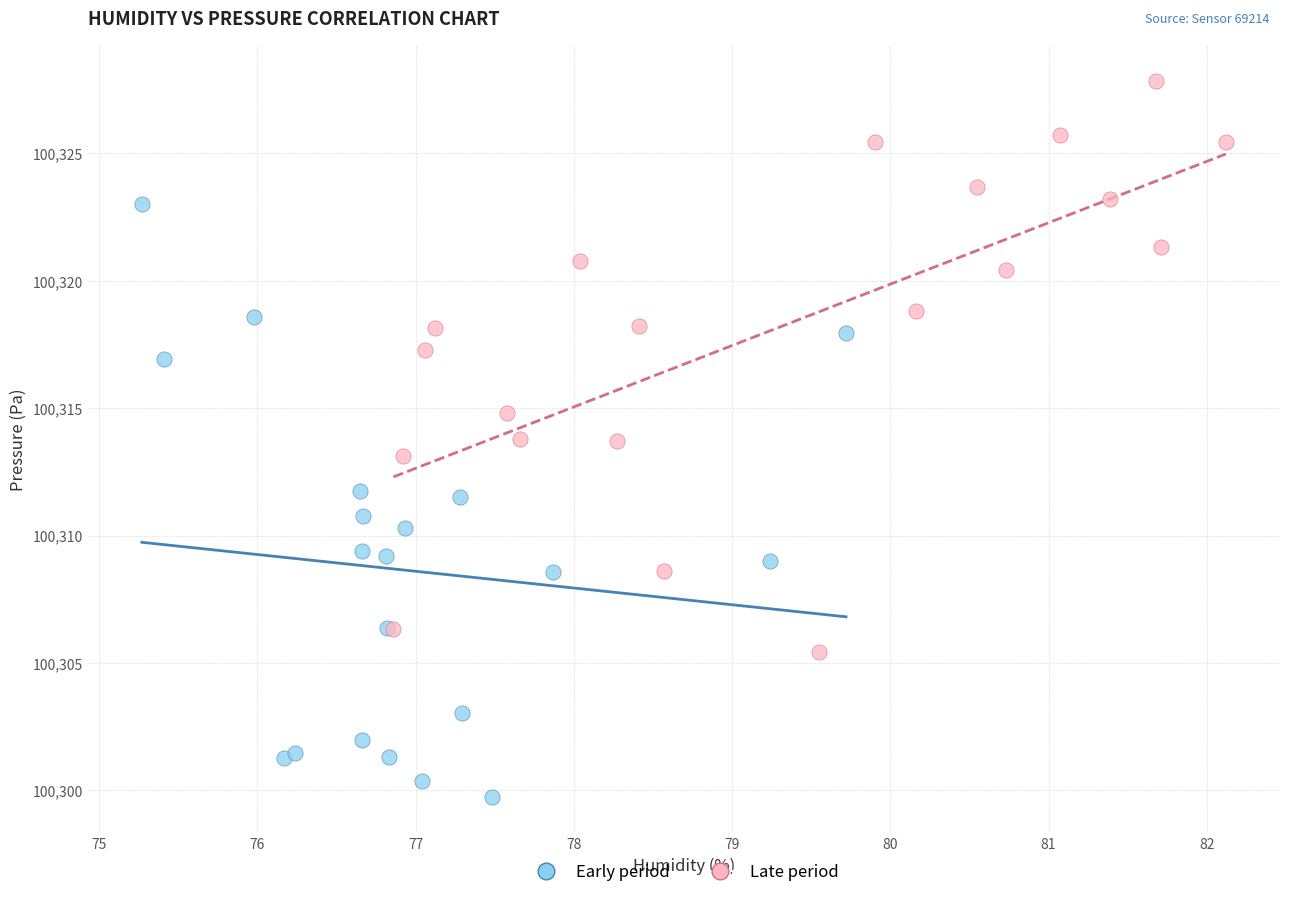

Which series has the widest spread of Y values?

Early period